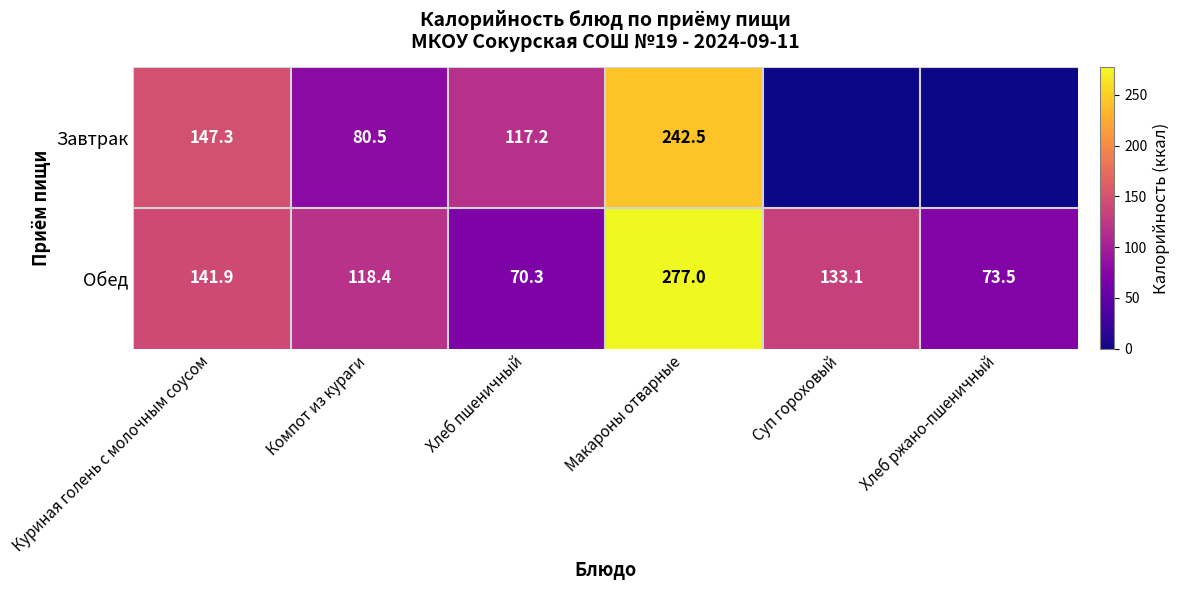

List the labels in order of Обед value, smallest first.

Хлеб пшеничный, Хлеб ржано-пшеничный, Компот из кураги, Суп гороховый, Куриная голень с молочным соусом, Макароны отварные